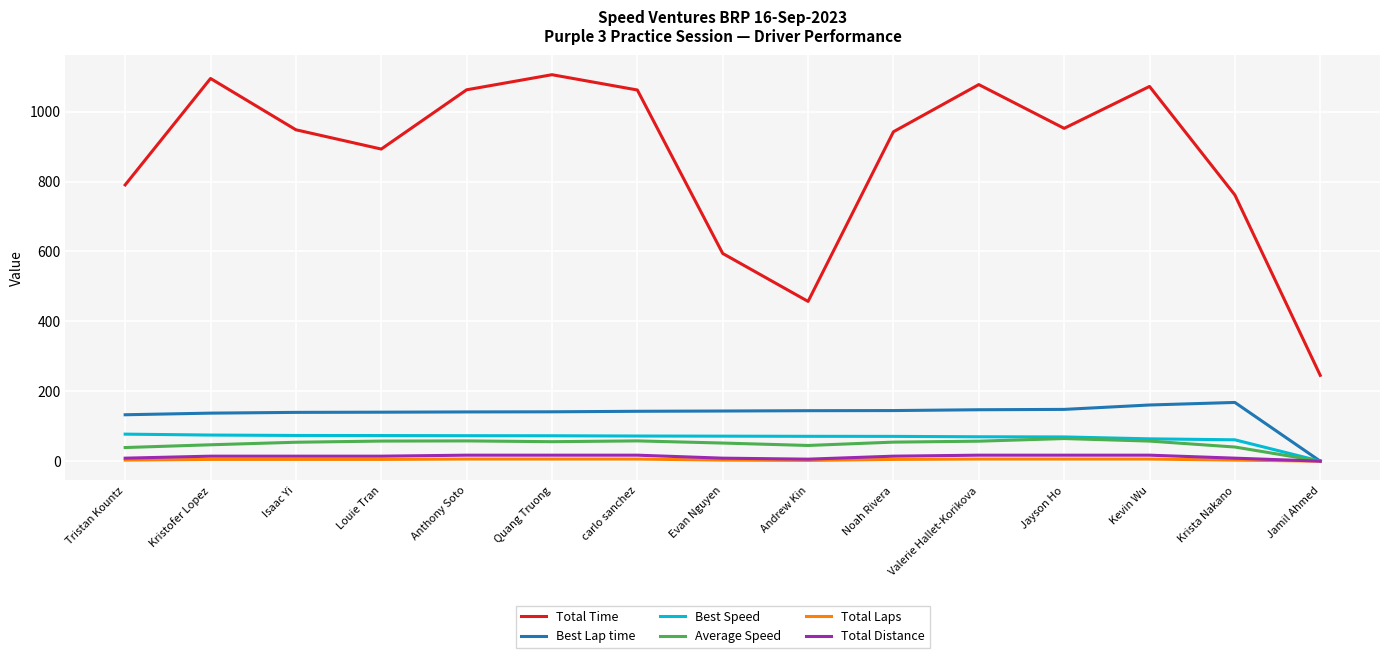

Which series changed the most between Tristan Kountz and Noah Rivera?

Total Time